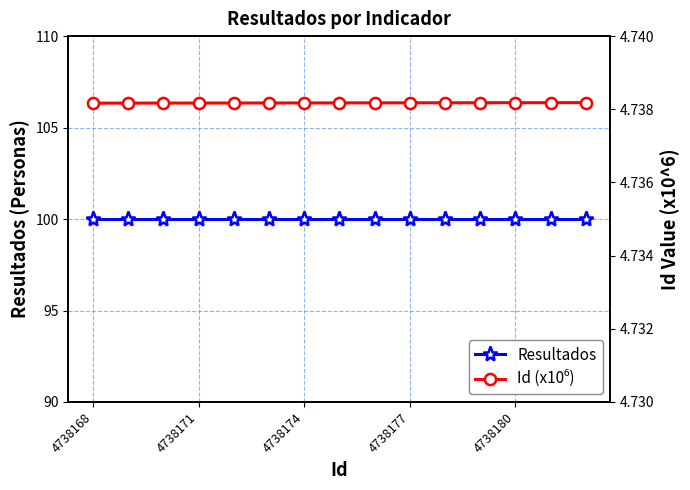

What is the approximate value of Resultados at 4738171?

100.0